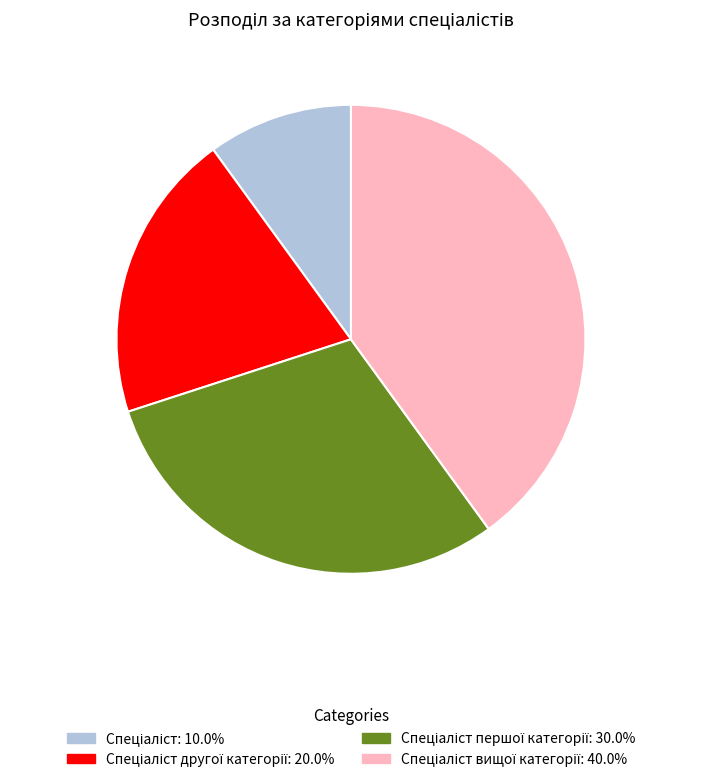

Is there a majority slice in this chart?

No